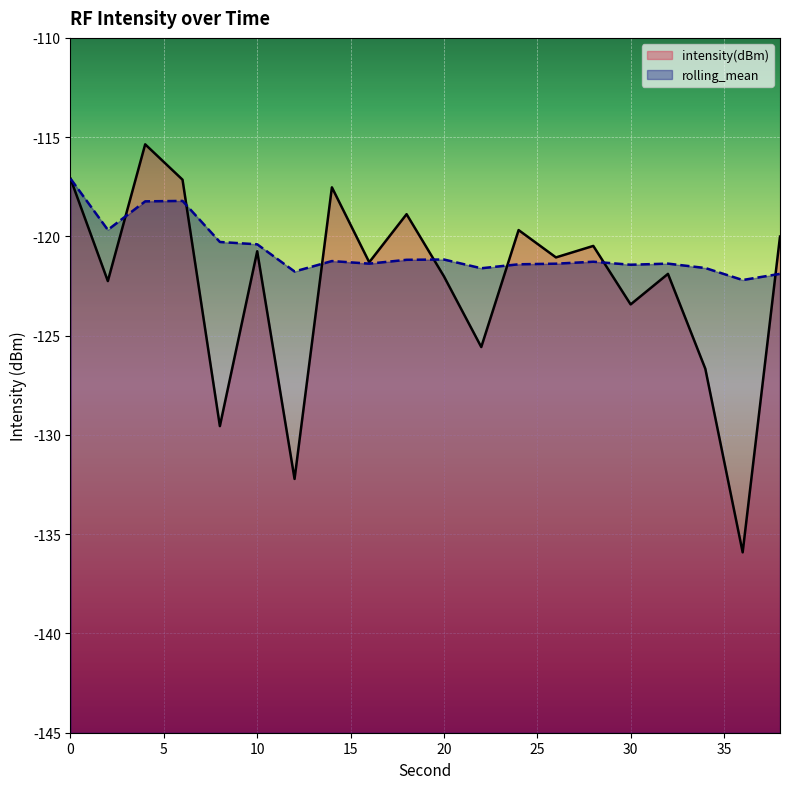

At which category is the sum across all series the highest?

4